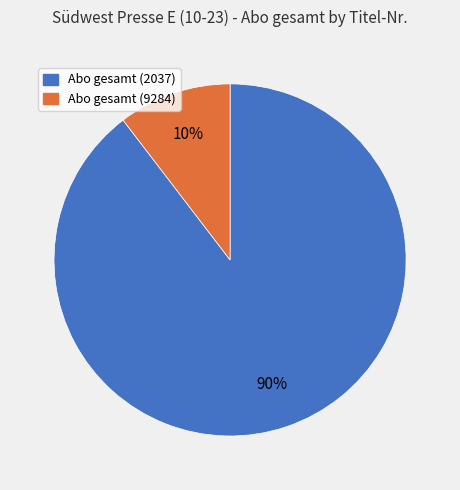

To the nearest percent, what is the average slice percentage?

50%